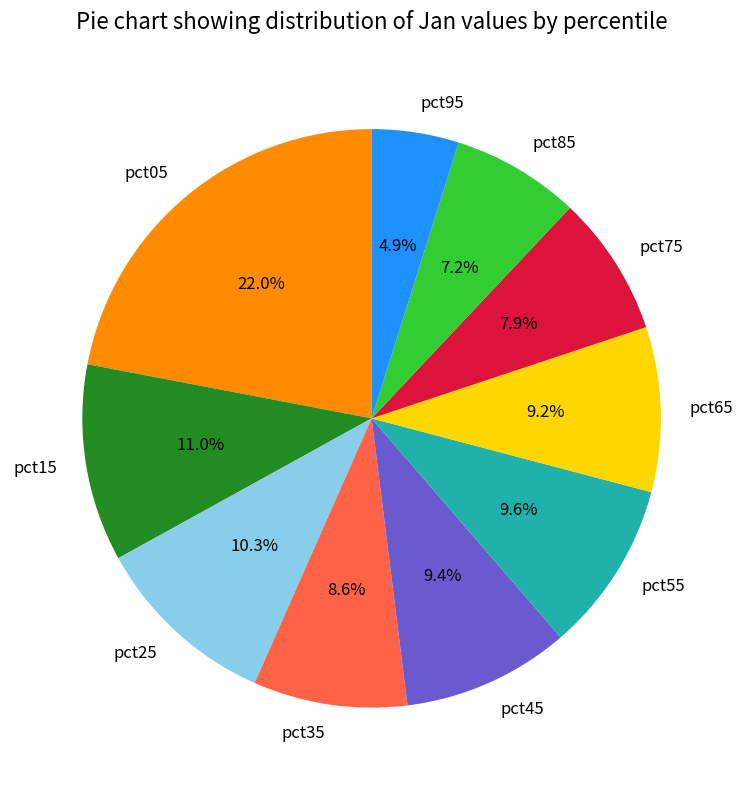

Count the number of slices in the pie.

10